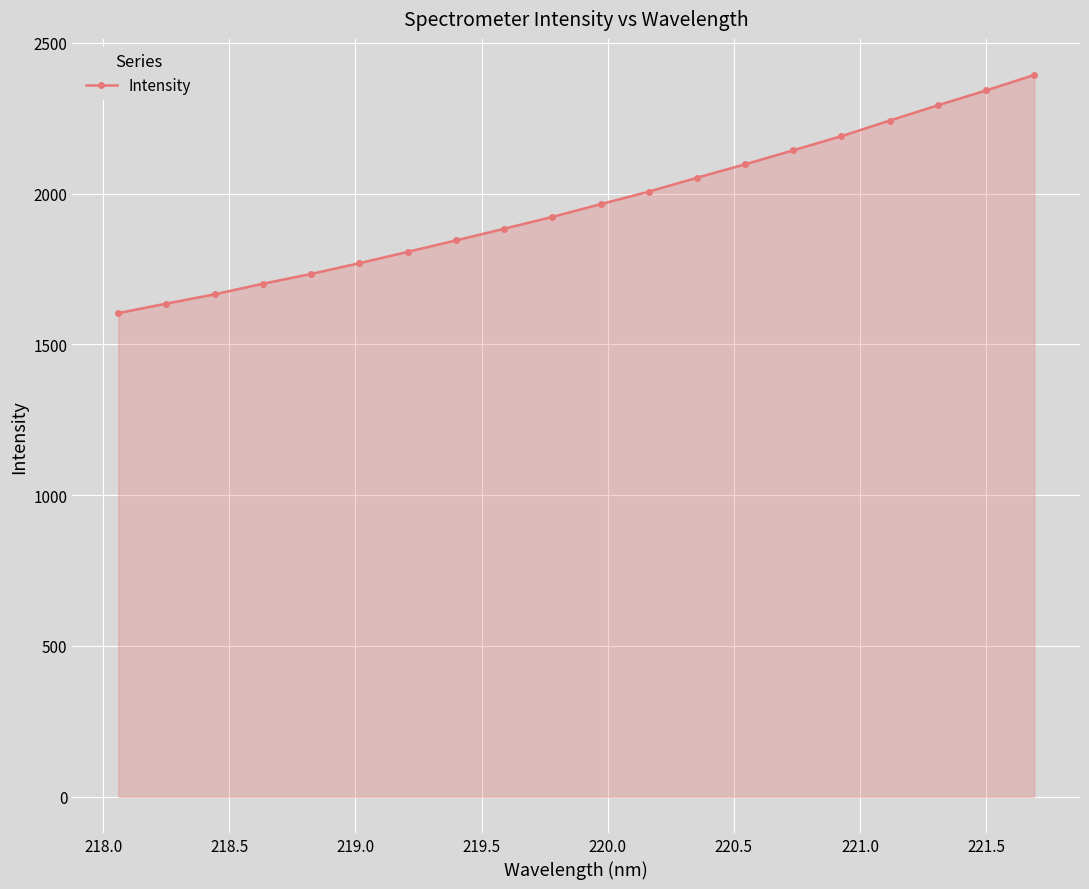

How many lines are shown in the chart?

1